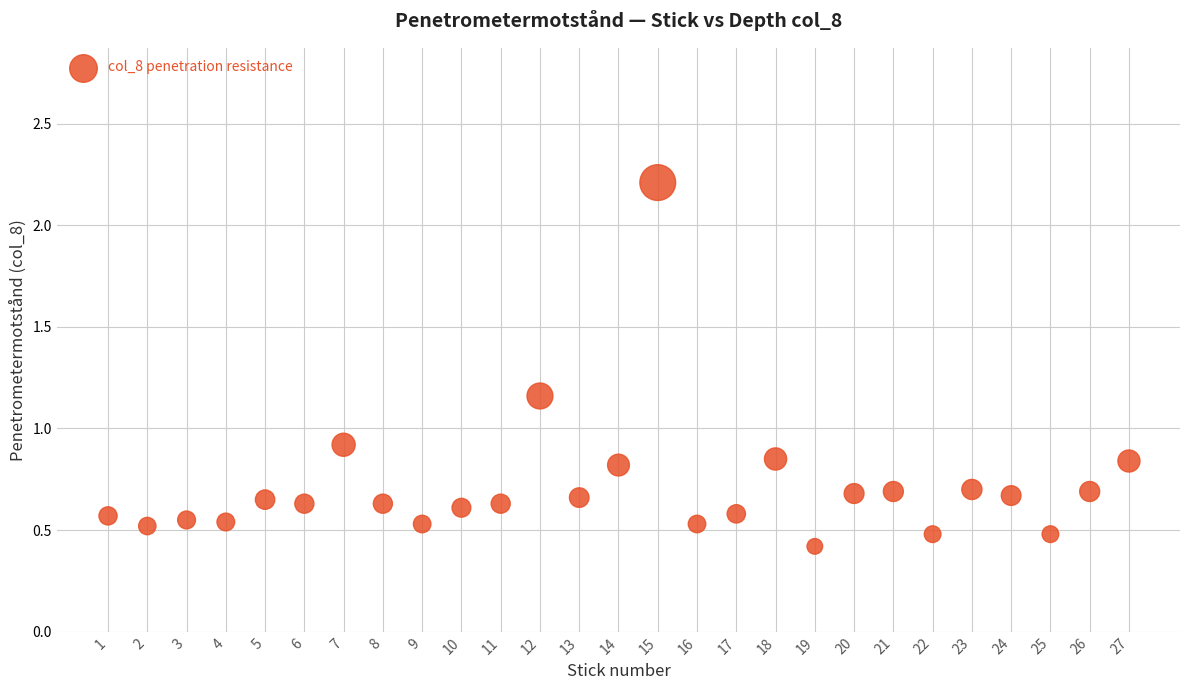

What is the range of Y values (max minus min)?

1.8